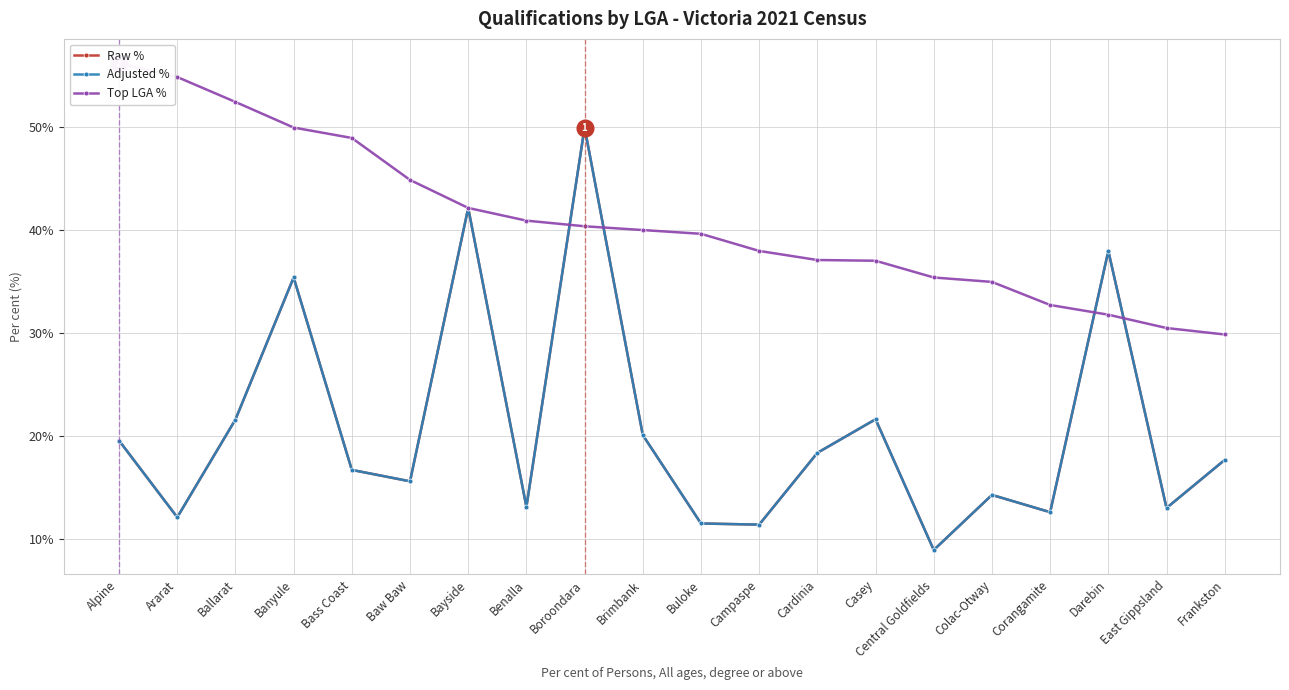

Rank the categories by Top LGA % value from lowest to highest.

Frankston, East Gippsland, Darebin, Corangamite, Colac-Otway, Central Goldfields, Casey, Cardinia, Campaspe, Buloke, Brimbank, Boroondara, Benalla, Bayside, Baw Baw, Bass Coast, Banyule, Ballarat, Ararat, Alpine